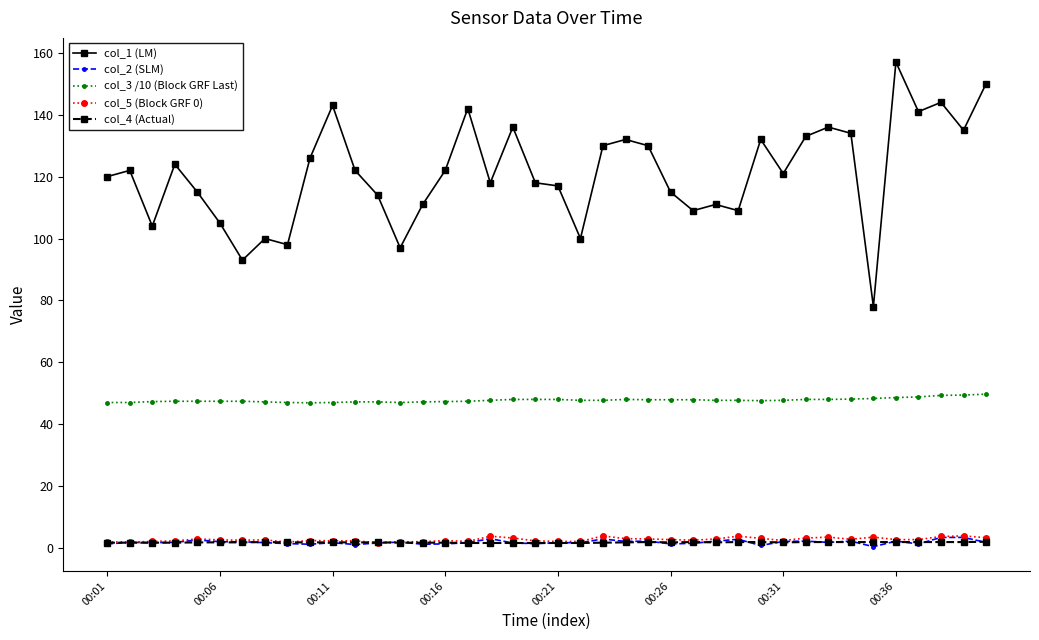

Which series has the largest total across all categories?

col_1 (LM)